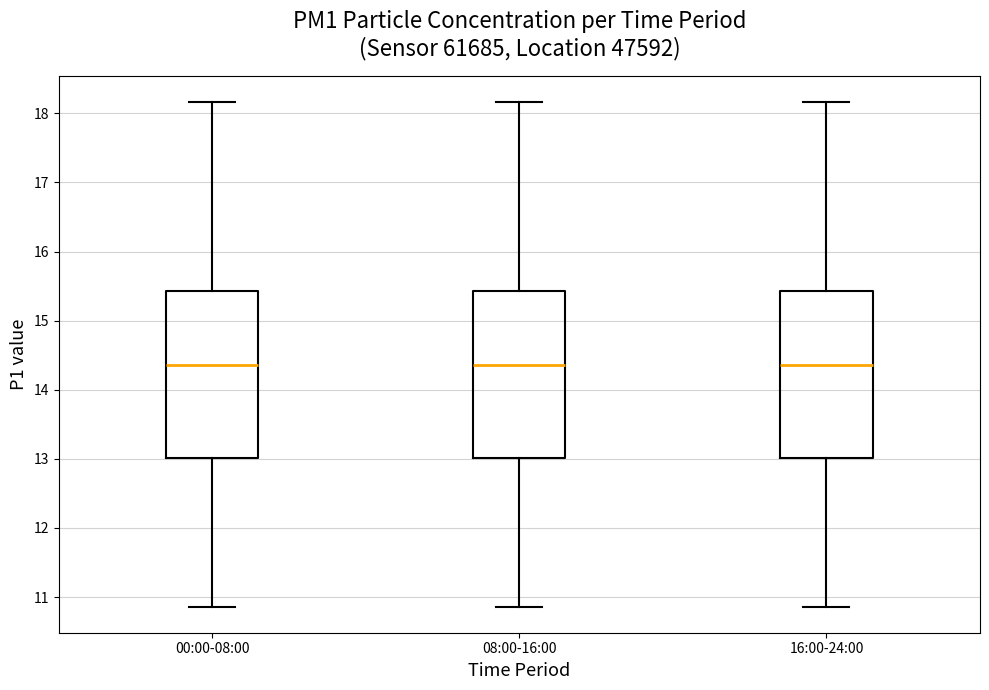

Where does the upper whisker of the box for 00:00-08:00 end on the y-axis? The values are not printed on the chart, so give them approximately, as read against the axis.

18.2